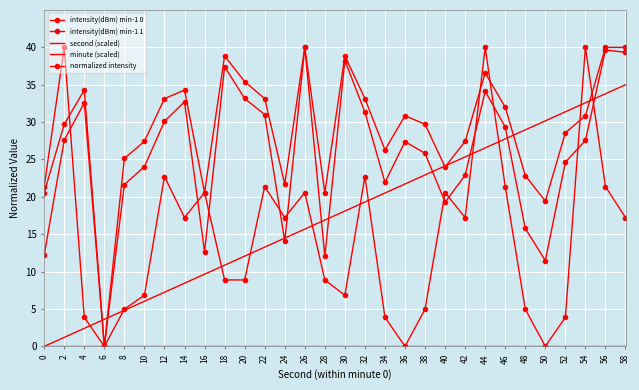

What is the total value across all series at 42?

92.9